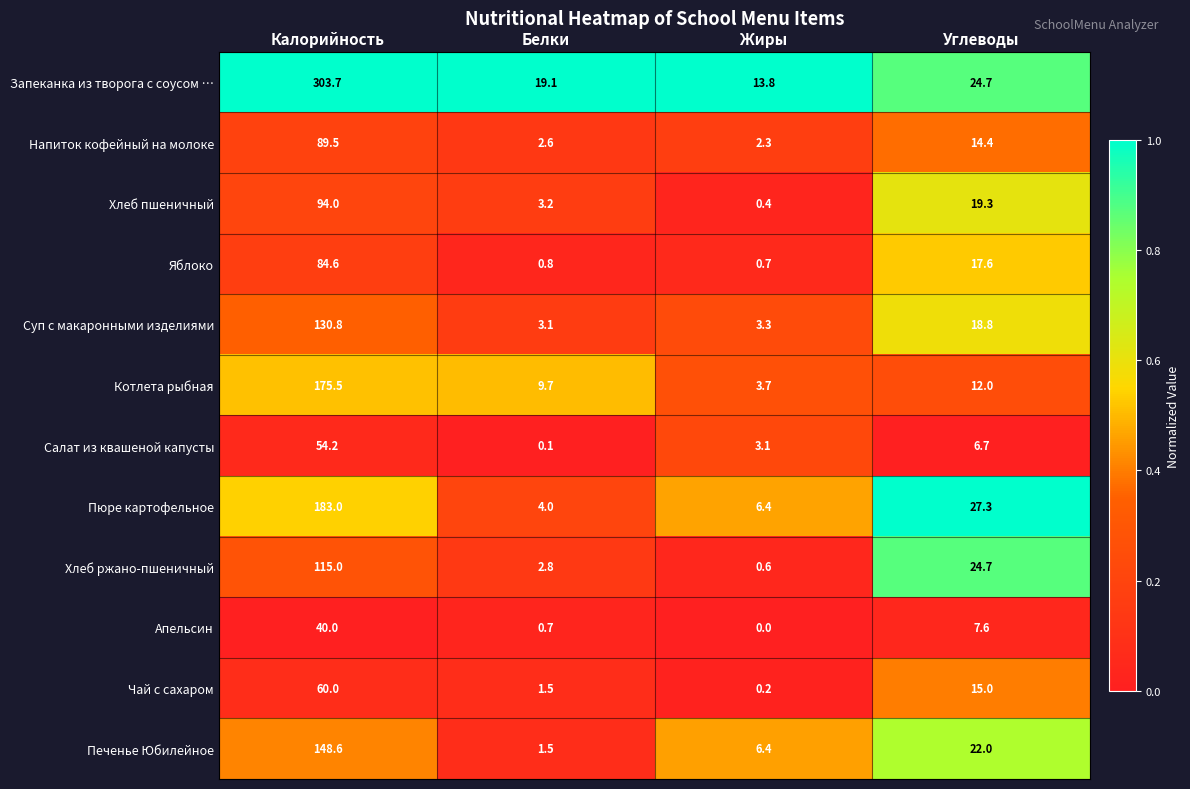

What is the total value across all series at Углеводы?

210.1